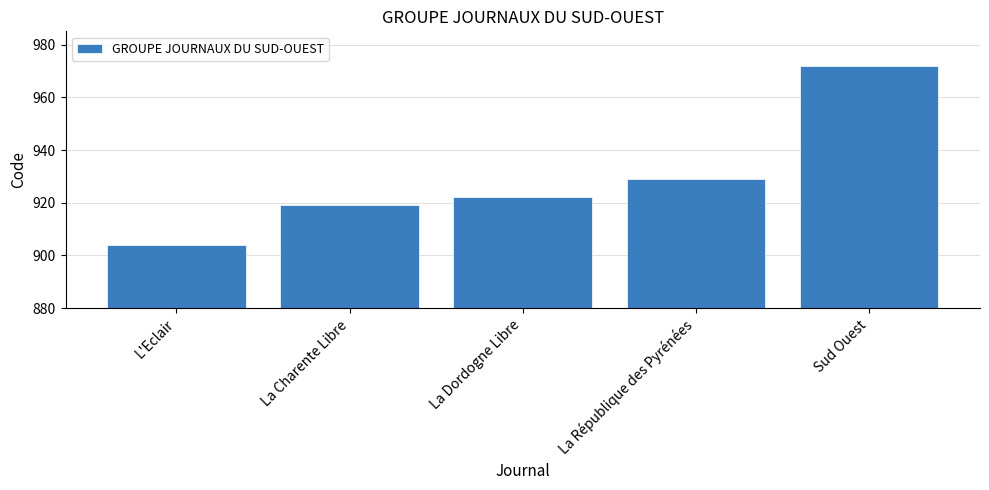

True or false: the data shows 253 at L'Eclair.

False